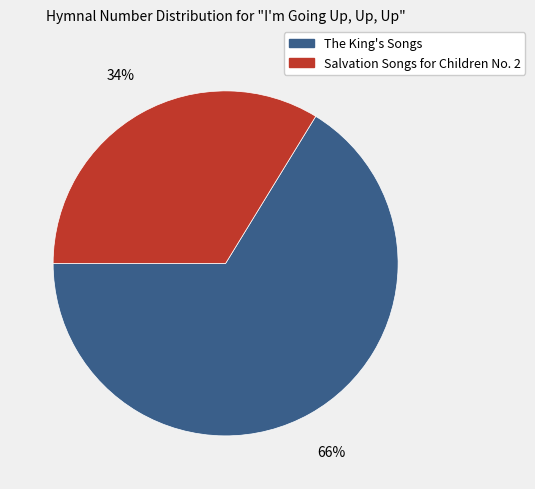

Which slice is the largest?

The King's Songs